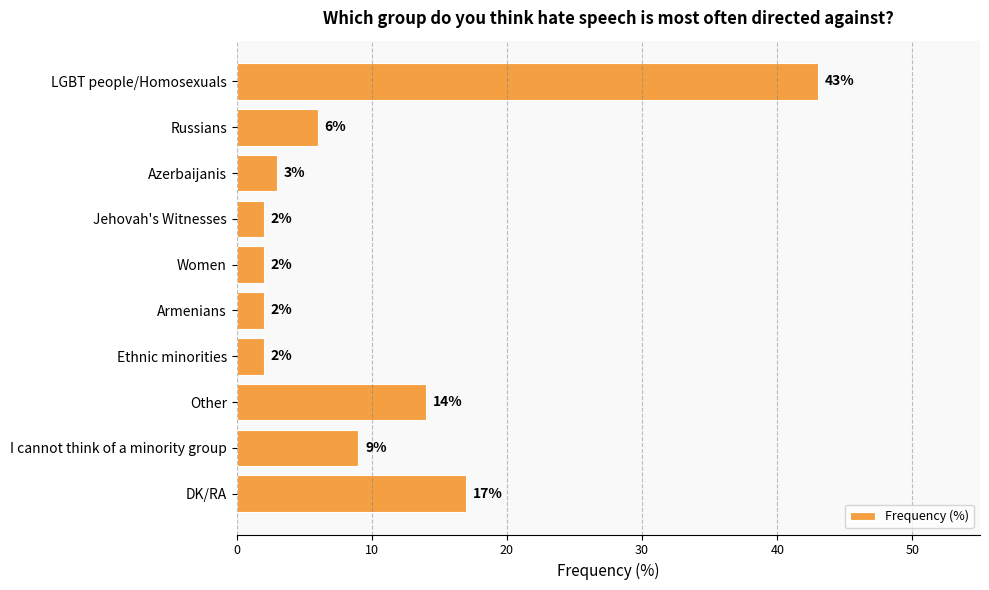

The chart shows a value of 19 at LGBT people/Homosexuals. True or false?

False